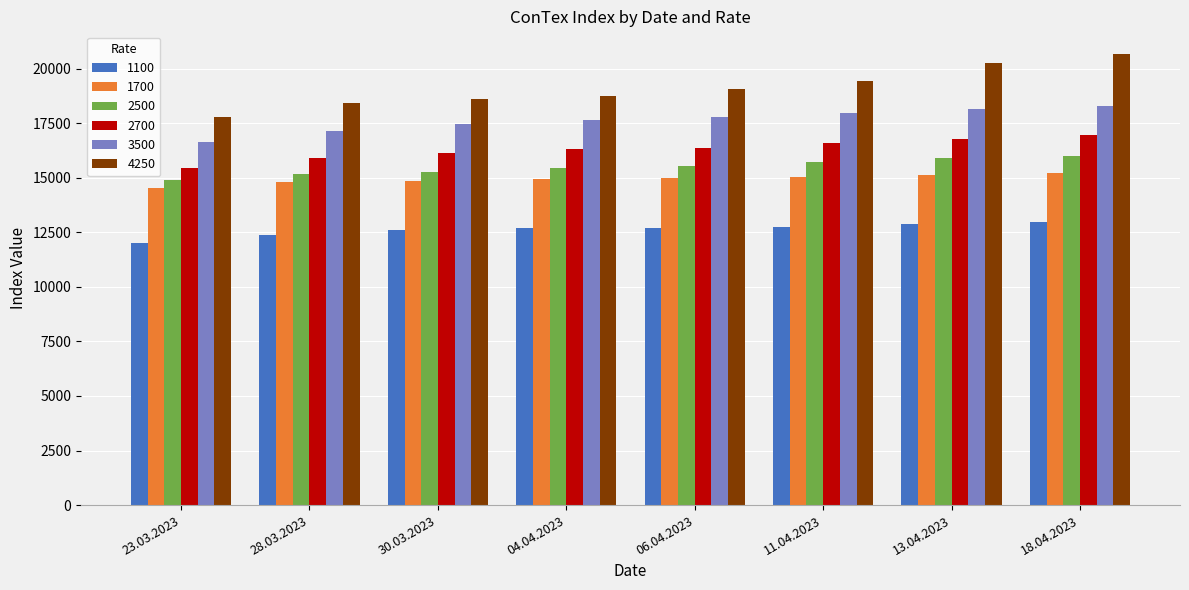

At 18.04.2023, list the series in order from largest to smallest.

4250, 3500, 2700, 2500, 1700, 1100